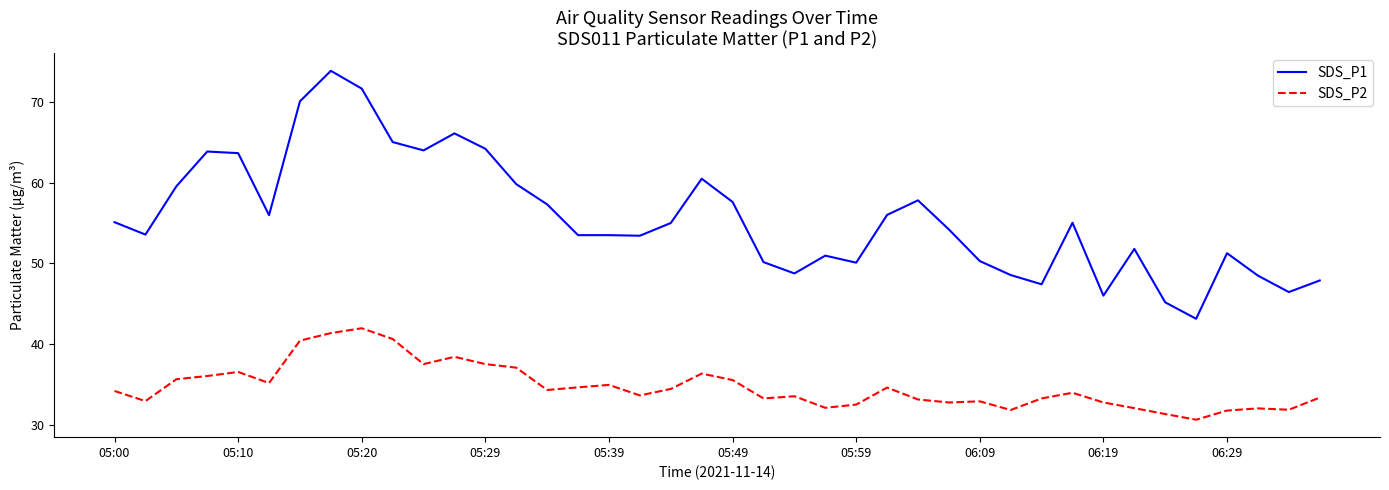

What is the lowest value of the SDS_P2 series?

30.7